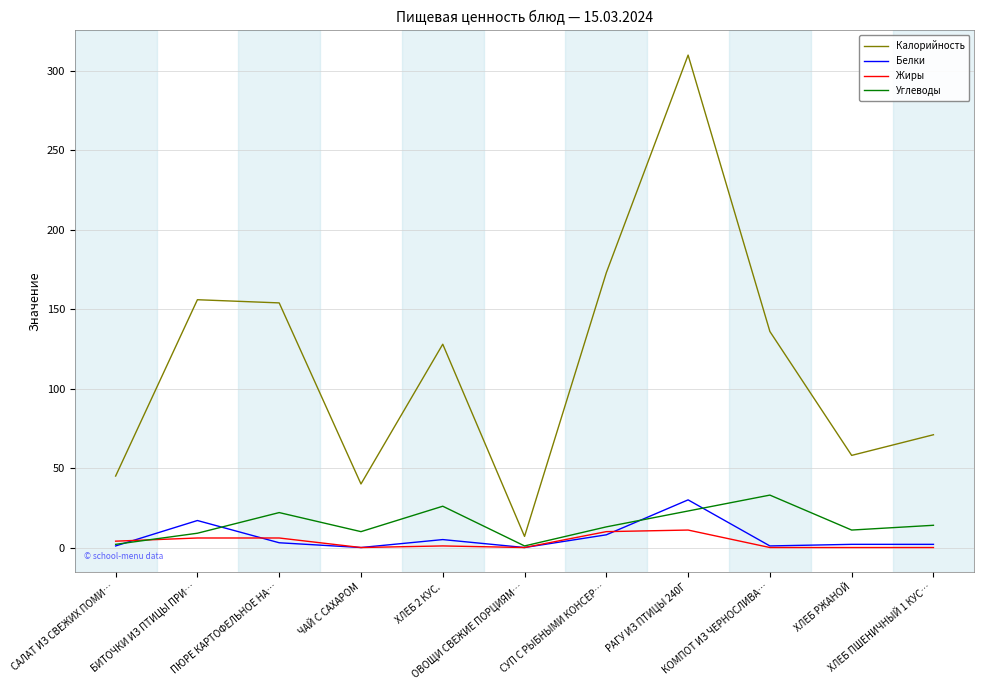

Which series has the largest total across all categories?

Калорийность